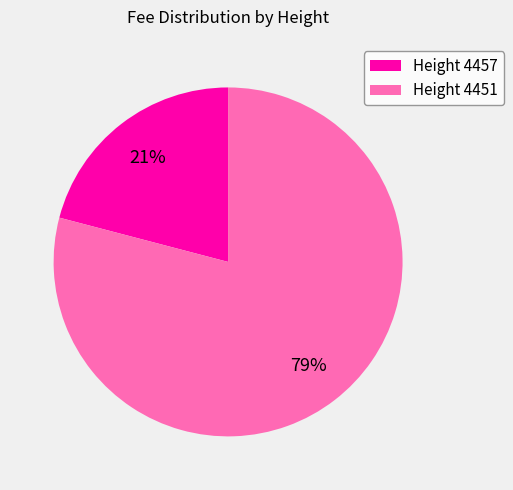

What percentage is the Height 4457 slice, to the nearest percent?

21%